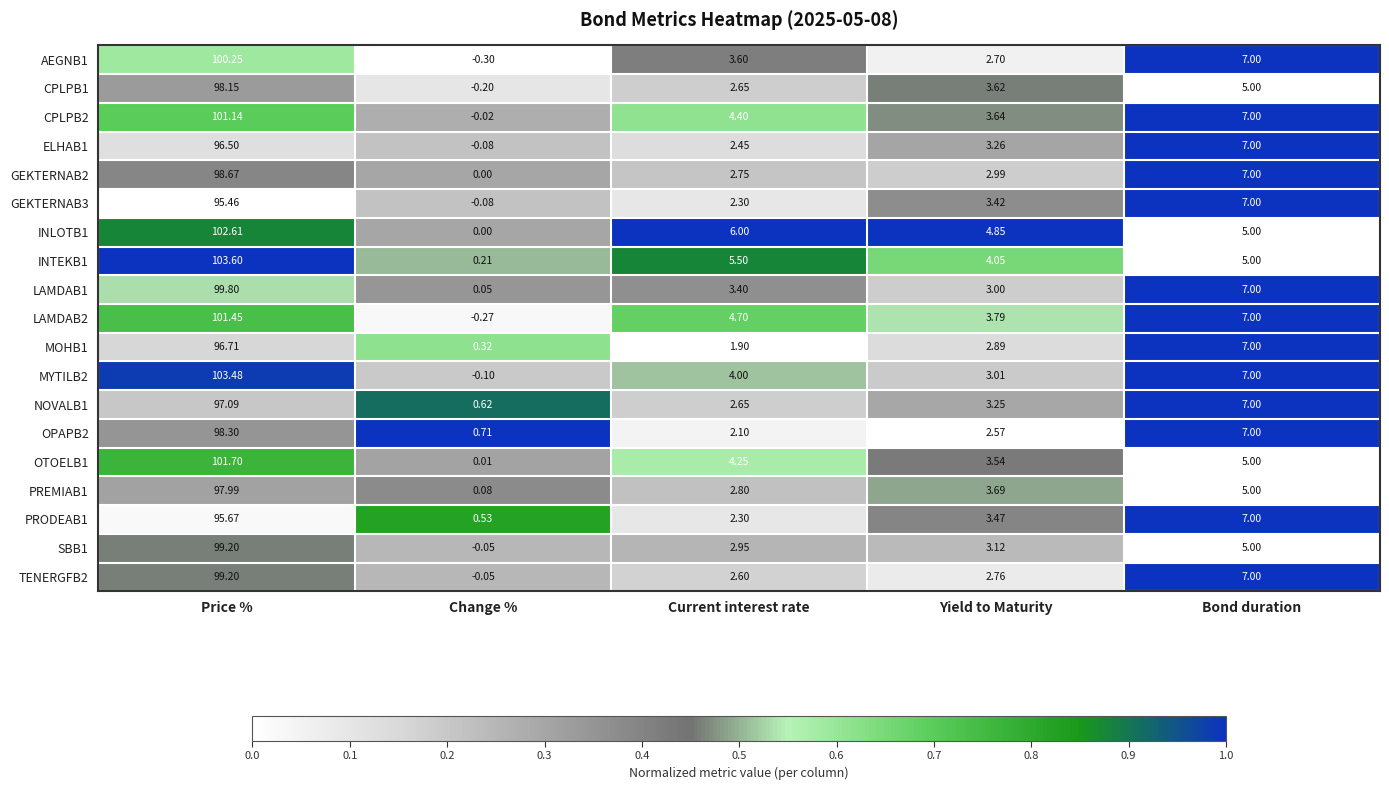

At which category is the sum across all series the highest?

Price %